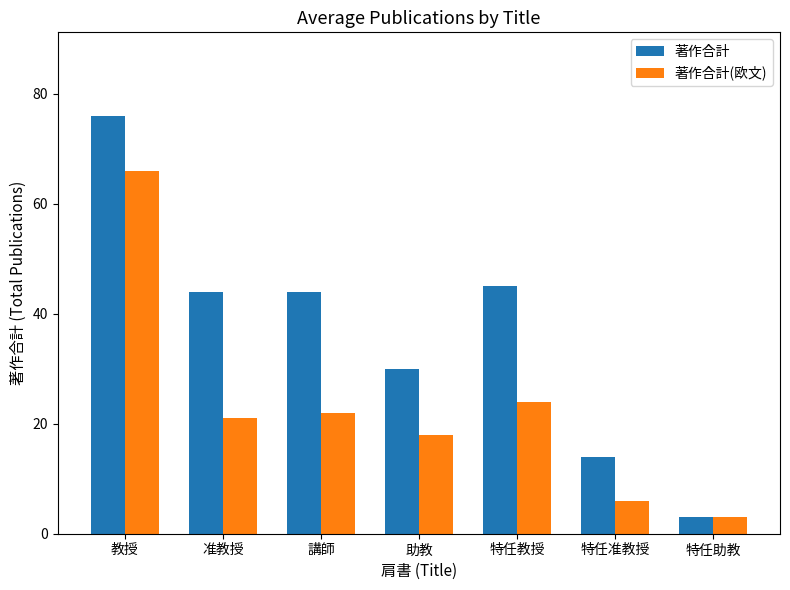

Reading left to right, list all the values displayed in this chart.

著作合計: 76	44	44	30	45	14	3
著作合計(欧文): 66	21	22	18	24	6	3